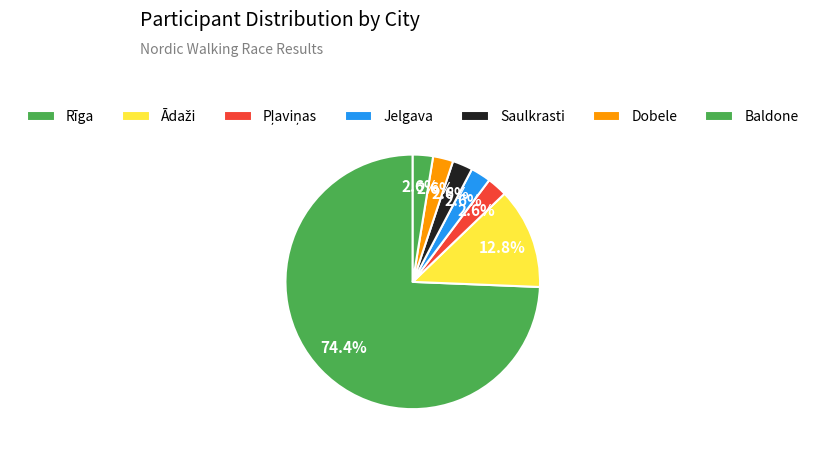

Which category has the smallest portion of the pie?

Saulkrasti